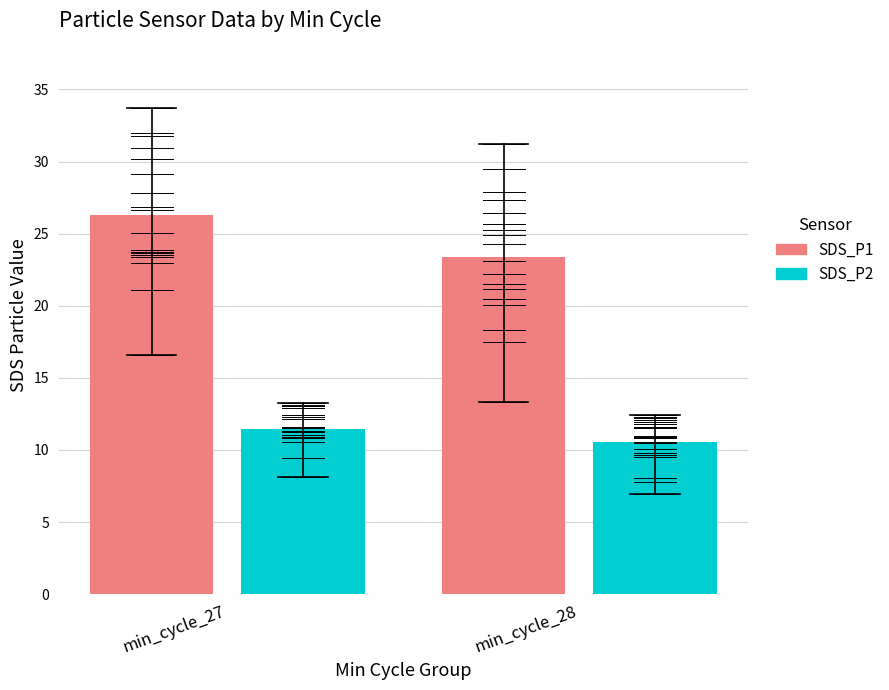

How many groups of bars are there?

2